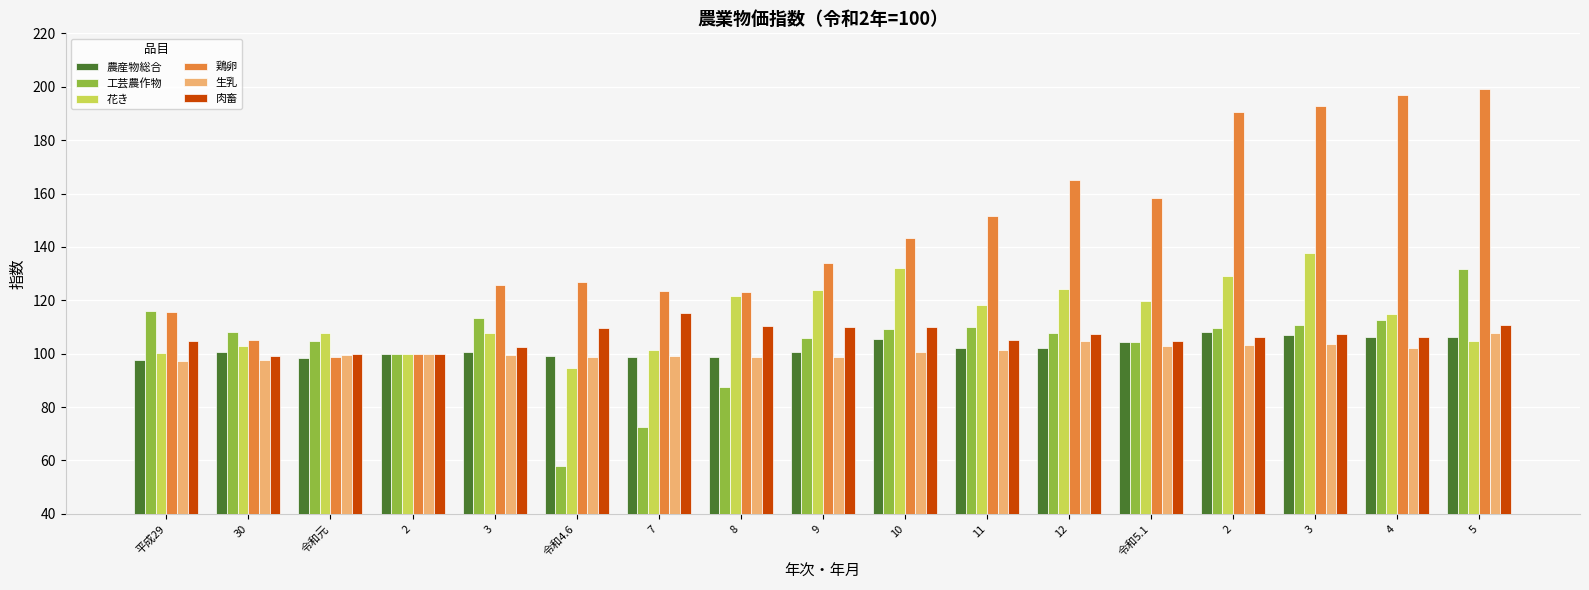

At which category is the sum across all series the highest?

5